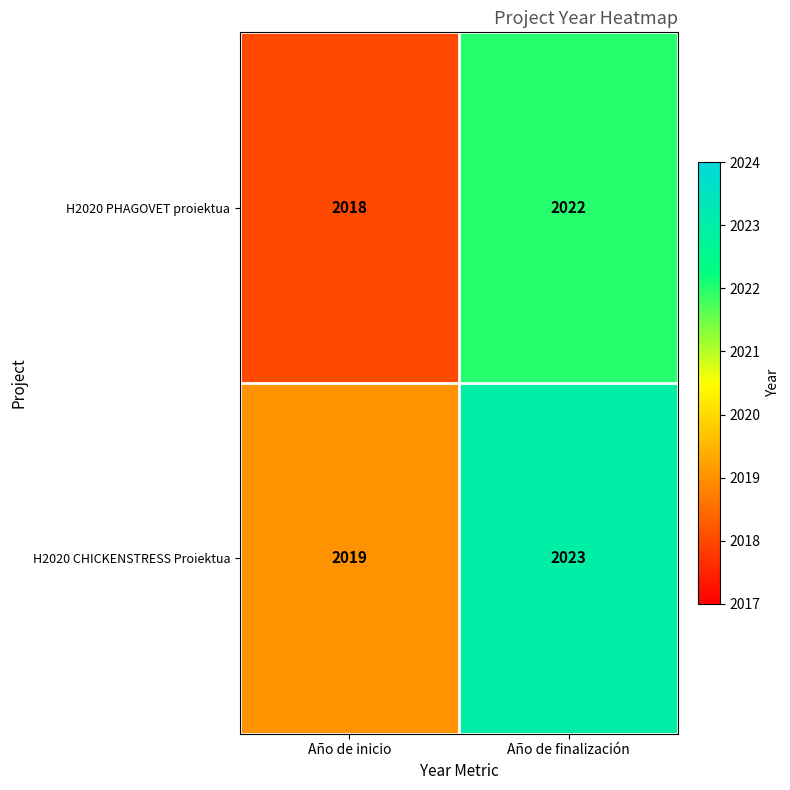

The H2020 CHICKENSTRESS Proiektua series shows 954 at Año de finalización. True or false?

False